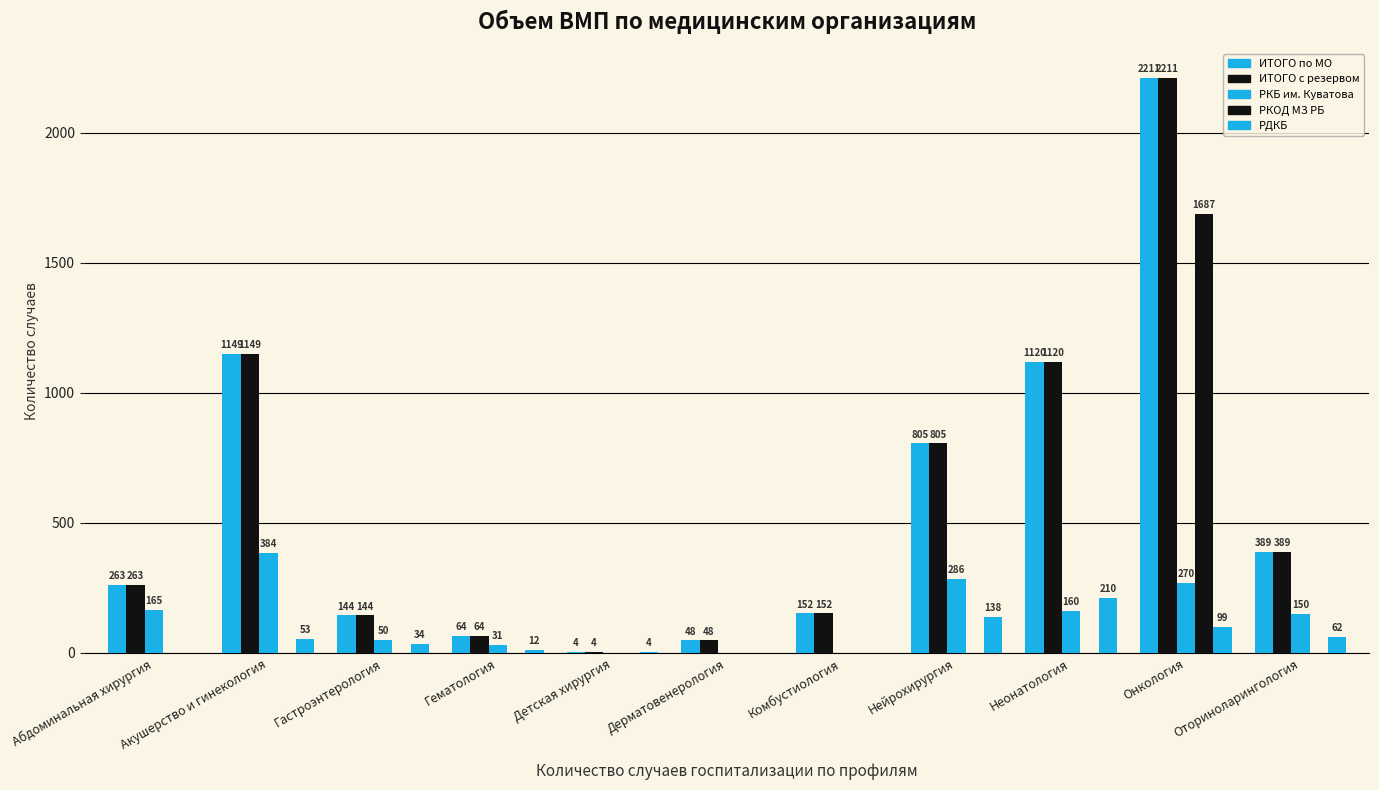

What is the difference between the highest and lowest values at Нейрохирургия?

805